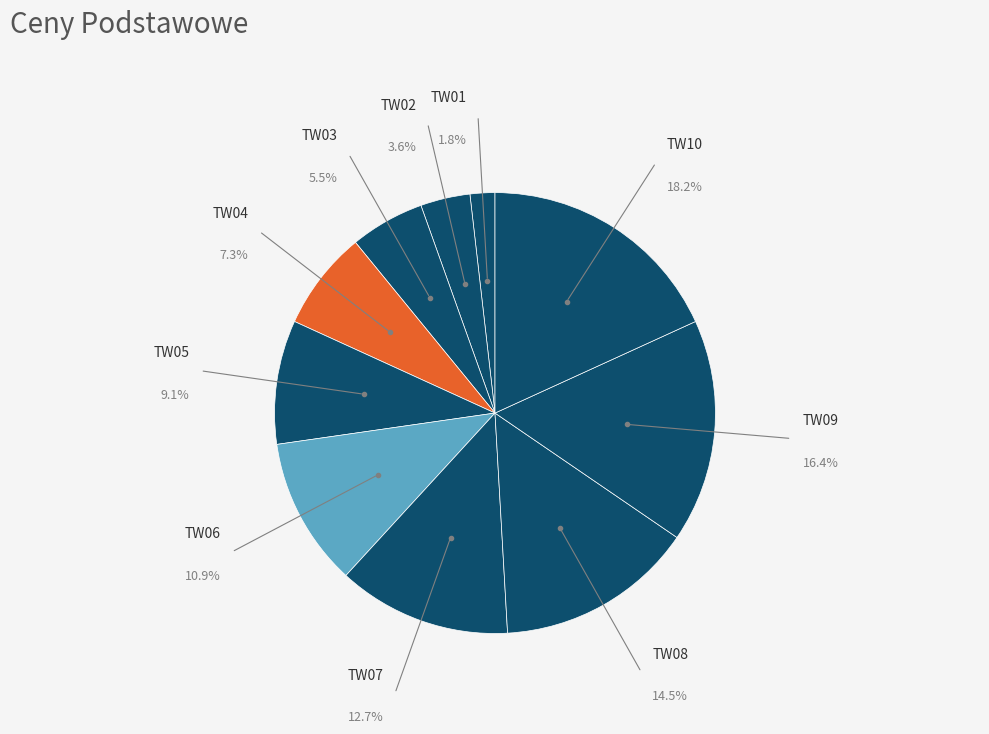

To the nearest percent, what is the difference between the largest and smallest slice percentages?

16%